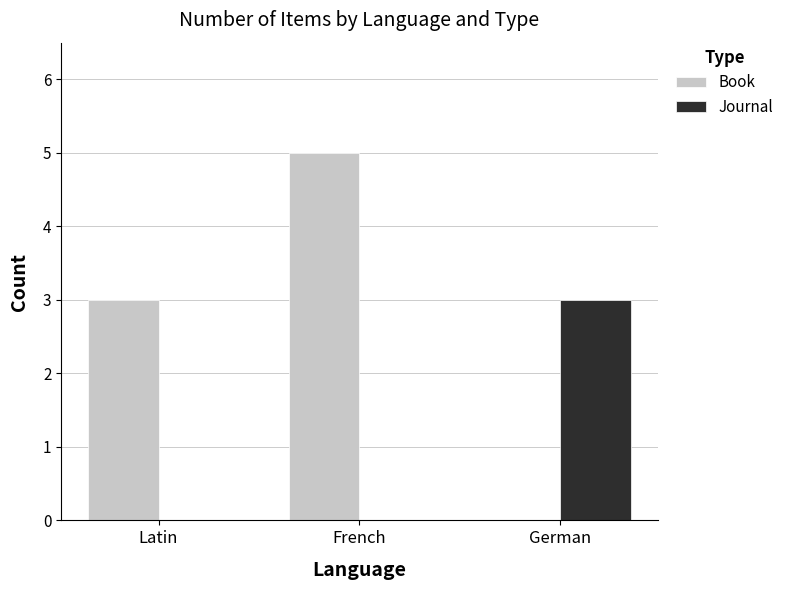

What are all the series names shown in the legend?

Book, Journal